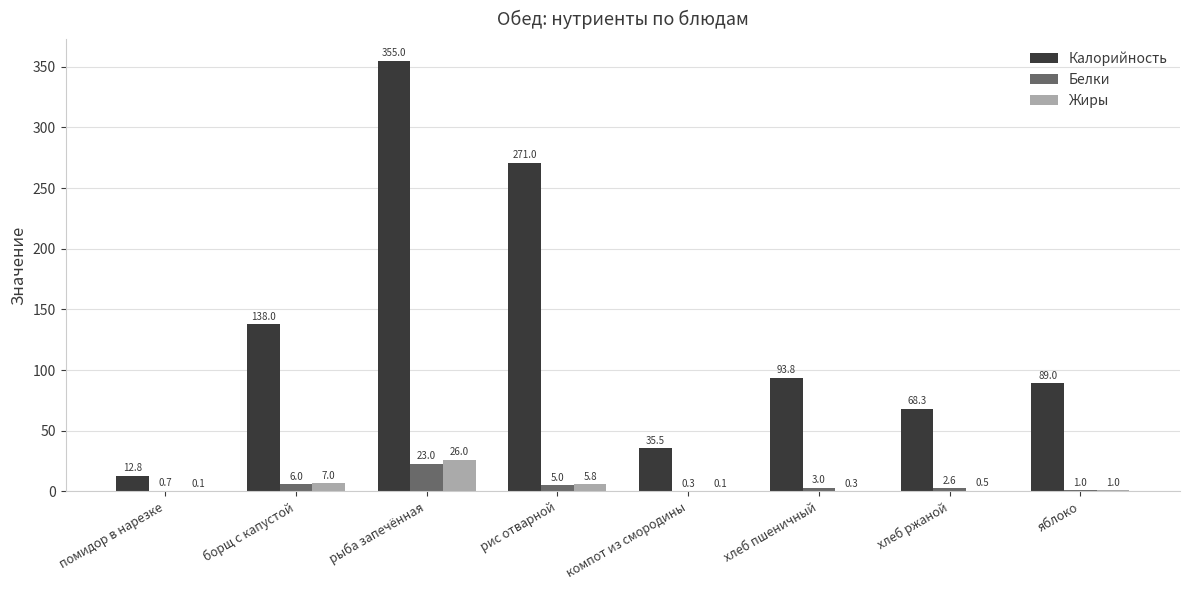

Which category has the highest value across all series?

рыба запечённая